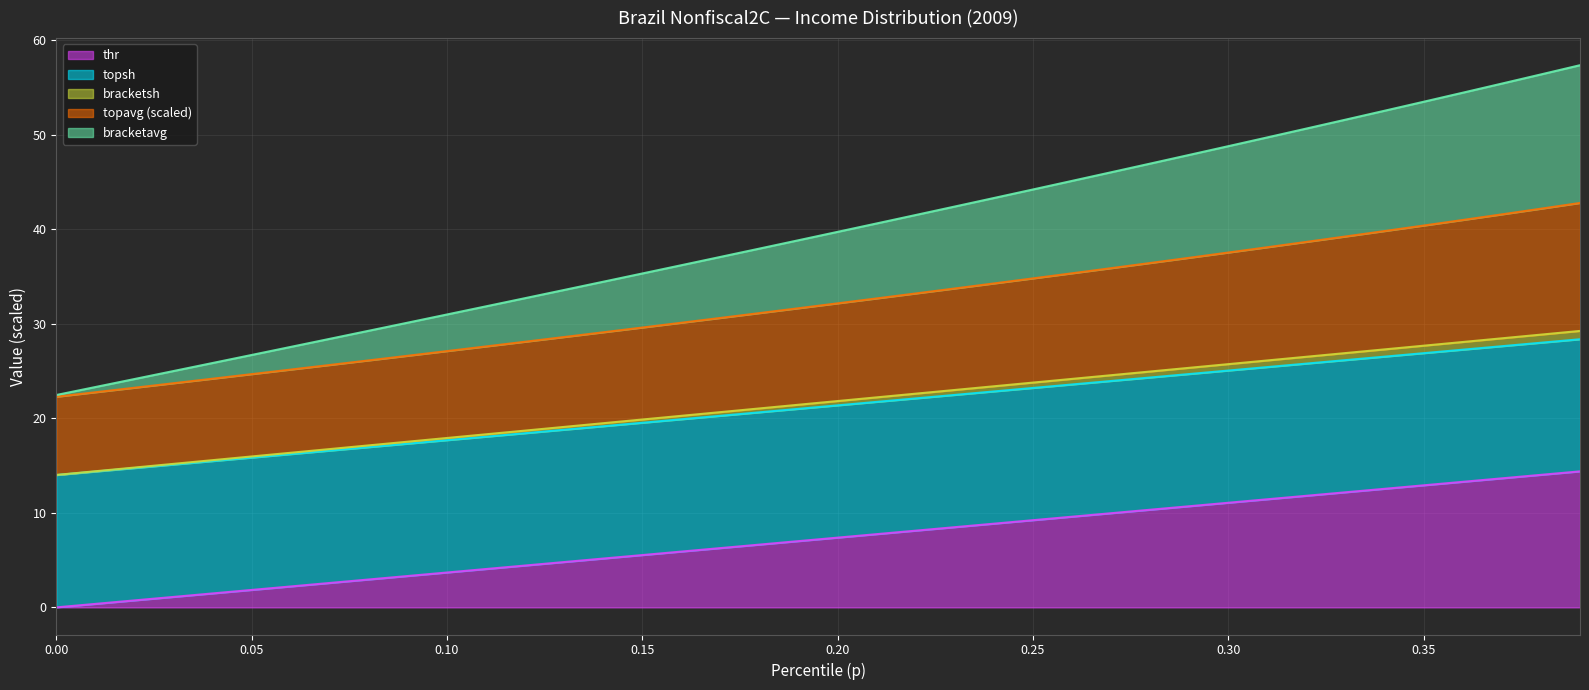

What is the maximum value for thr?

14.4